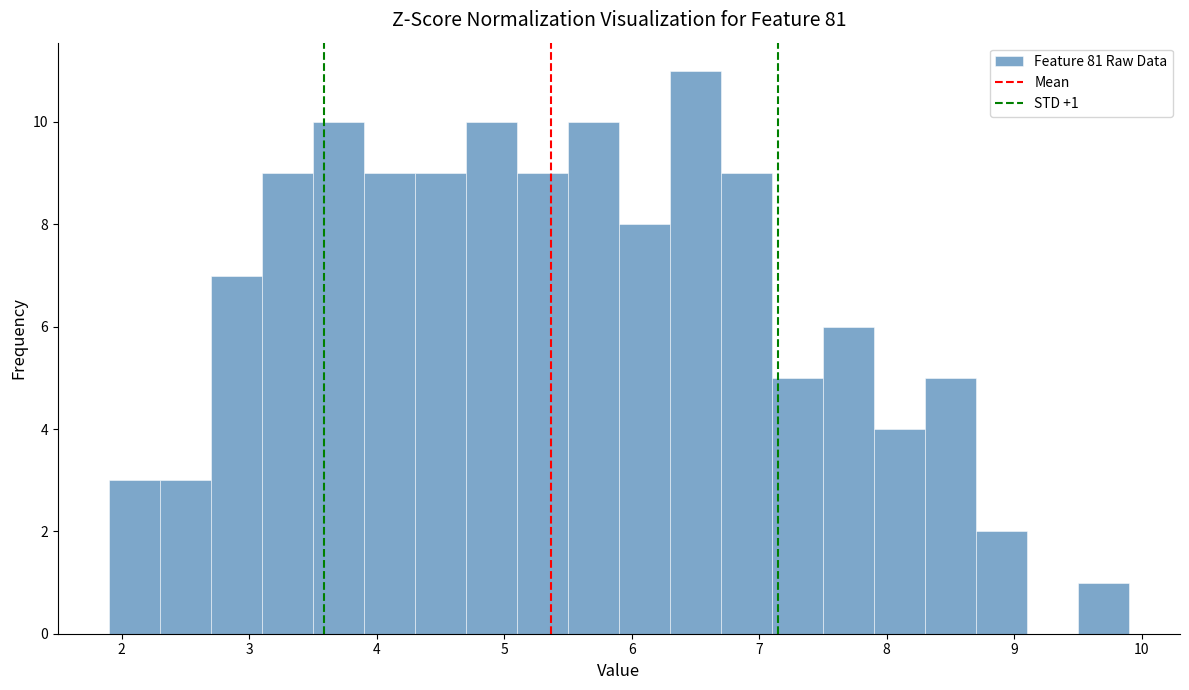

Over which range of the x-axis is the bar tallest?

6.3 to 6.7